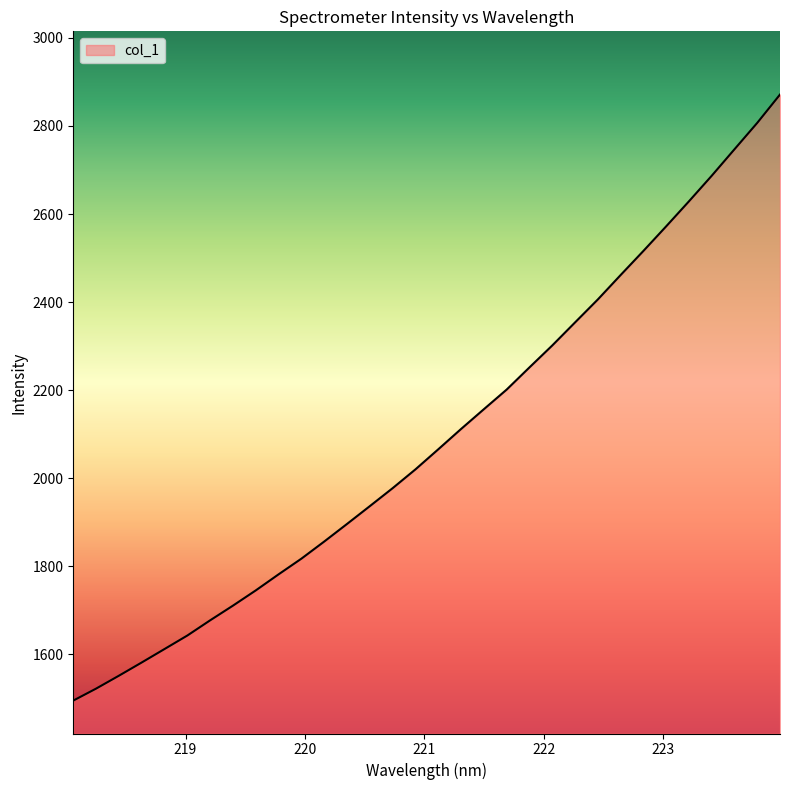

Reading left to right, what are all the values shown in this chart?

1495.0	1522.2	1551.5	1581.5	1612.1	1642.8	1677.3	1710.7	1745.3	1781.8	1817.4	1856.3	1896.2	1936.7	1977.5	2020.1	2065.7	2111.8	2156.7	2201.3	2251.6	2301.4	2353.8	2405.9	2461.3	2516.1	2572.0	2628.8	2686.8	2747.0	2807.0	2871.3